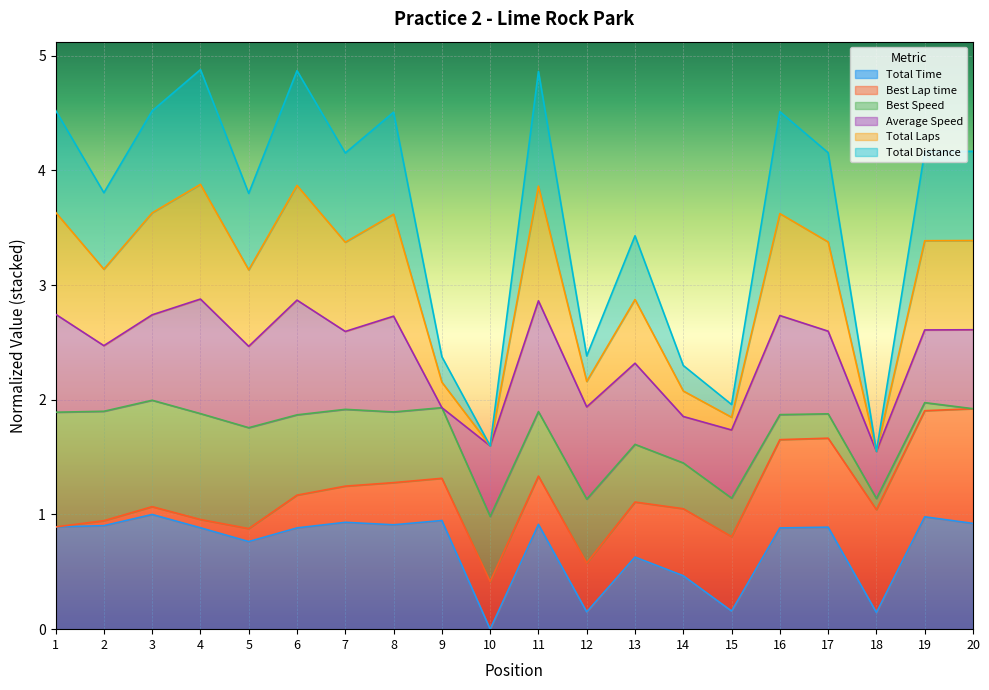

How many lines are shown in the chart?

6